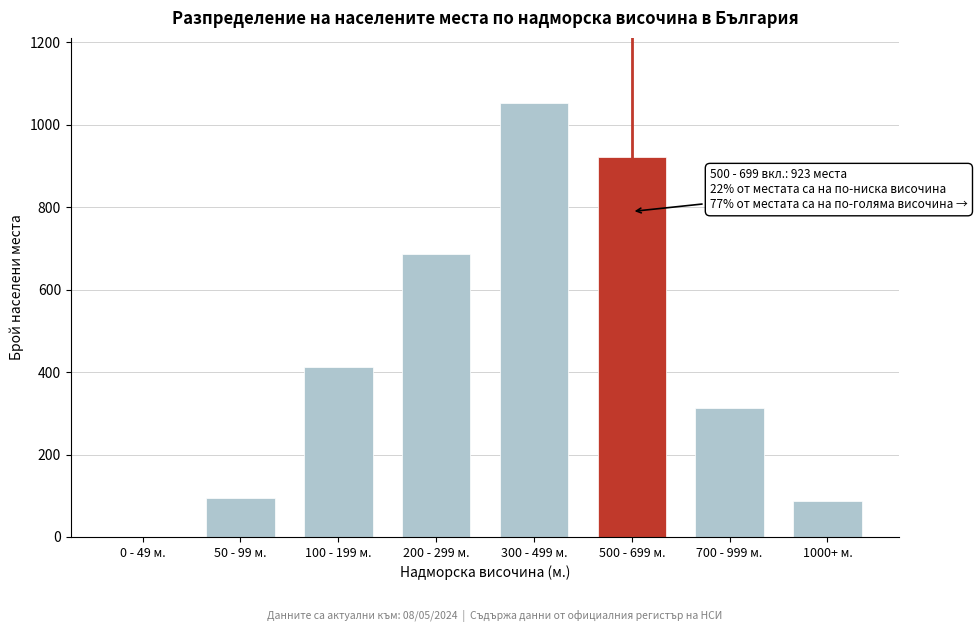

Reading left to right, extract all data points from this chart.

0 - 49 м.=0	50 - 99 м.=94	100 - 199 м.=412	200 - 299 м.=687	300 - 499 м.=1053	500 - 699 м.=923	700 - 999 м.=312	1000+ м.=88